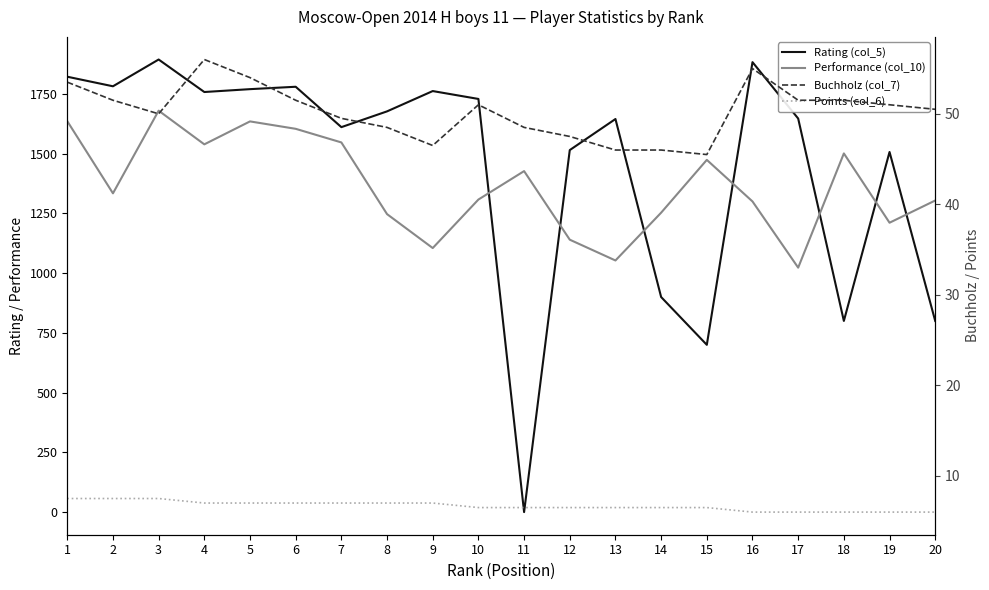

The value of Points (col_6) at 14 is 6.5. True or false?

True